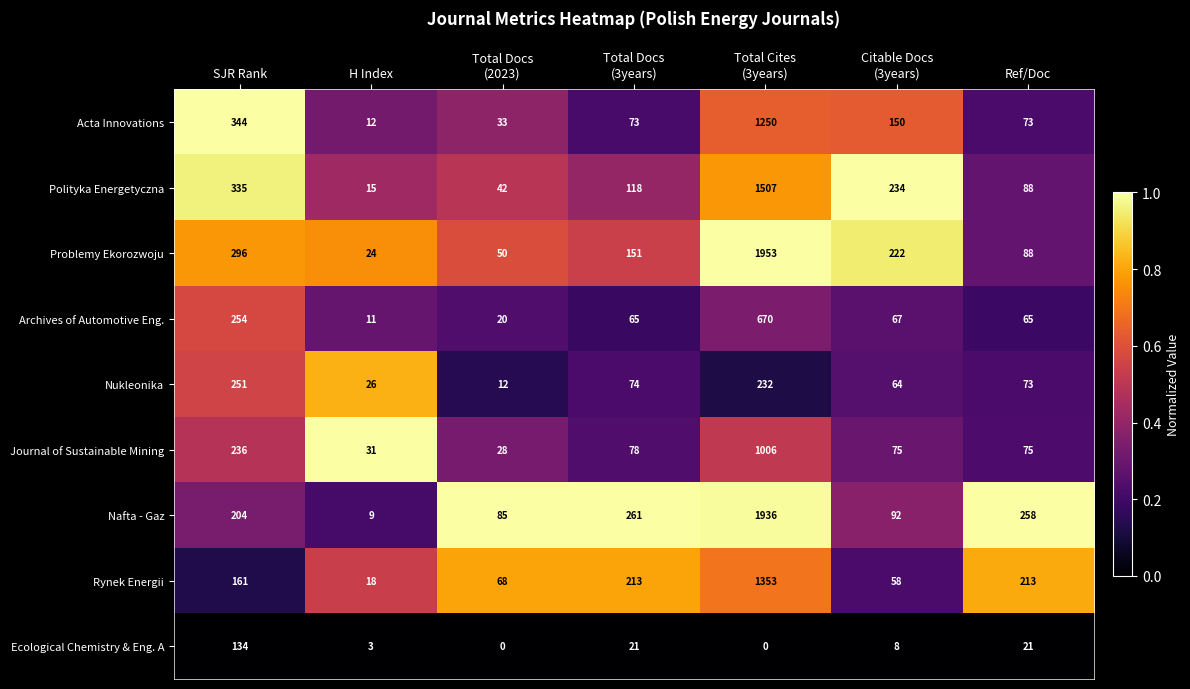

What is the difference between the highest and lowest values at Total Docs
(2023)?

85